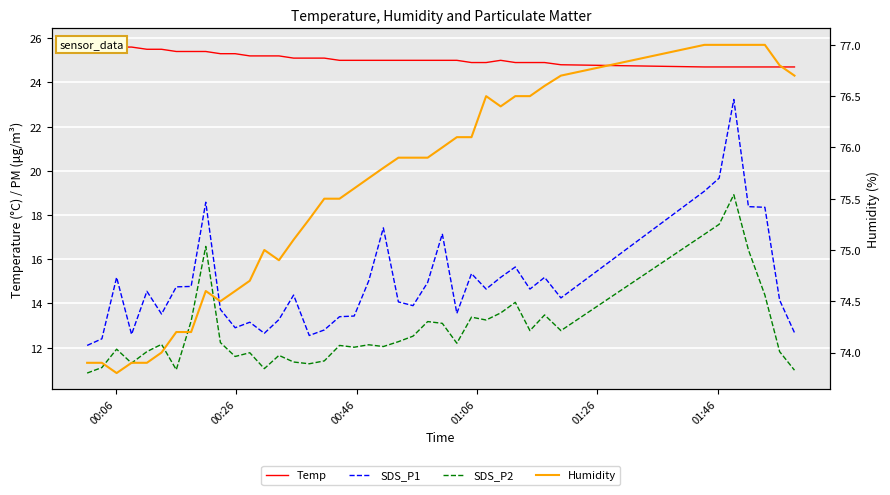

Is it true that SDS_P2 equals 4.5 at 6?

False